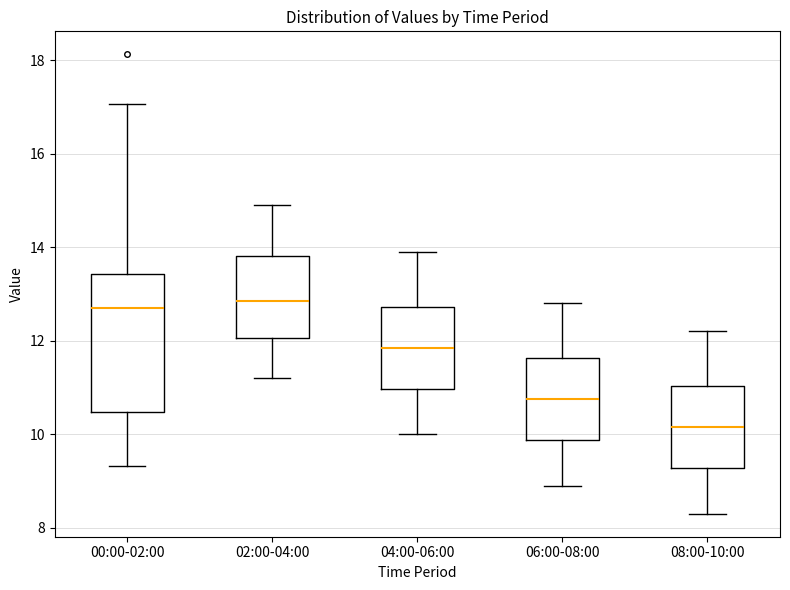

Where does the lower whisker of the box for 08:00-10:00 end on the y-axis? The values are not printed on the chart, so give them approximately, as read against the axis.

8.4